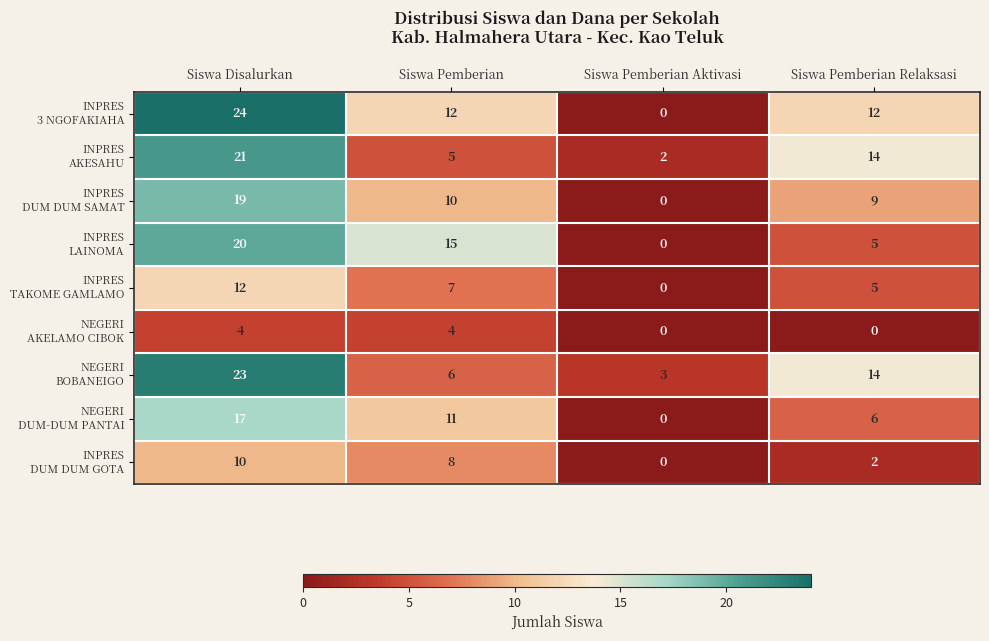

What is the greatest value displayed?

24